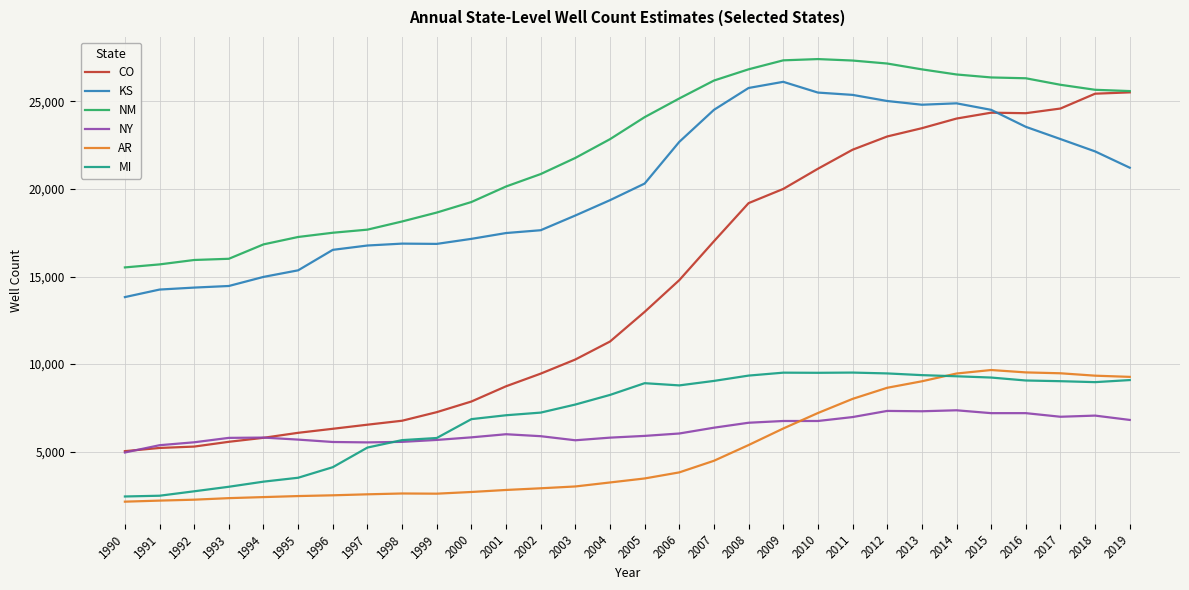

At how many categories does at least one series exceed 24608?

14